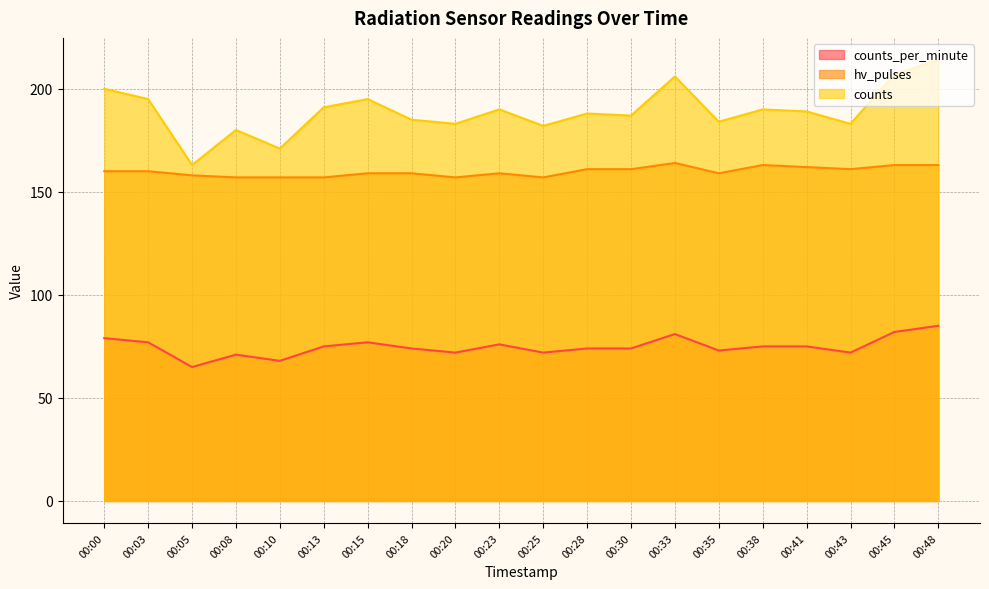

What is the value of the hv_pulses point at the 6th from the left?

157